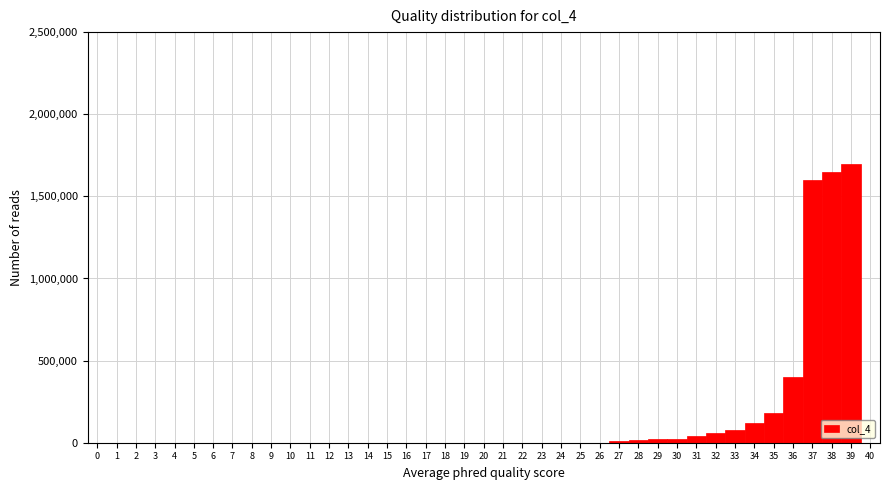

How tall is the bar that spans 37.5 to 38.5 on the x-axis? The values are not printed on the chart, so give them approximately, as read against the axis.

1650000